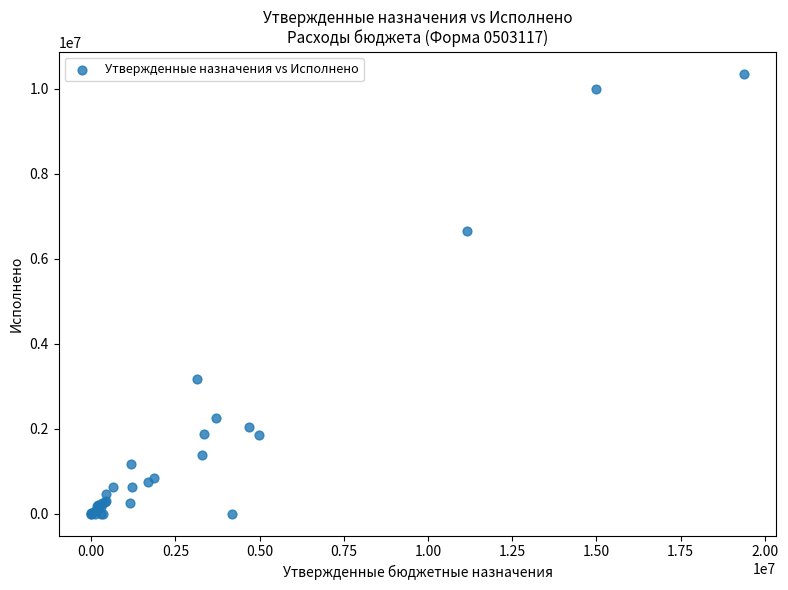

What Y value in the scatter plot is closest to 5179113?

6647275.9